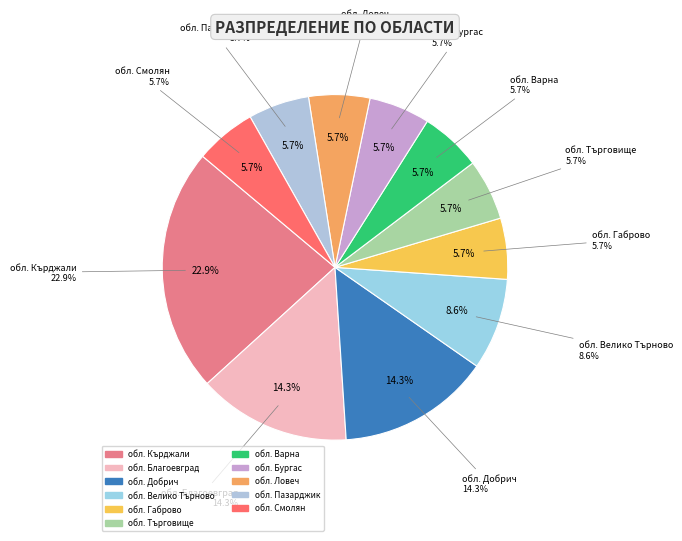

True or false: обл. Пазарджик accounts for 12% of the total.

False